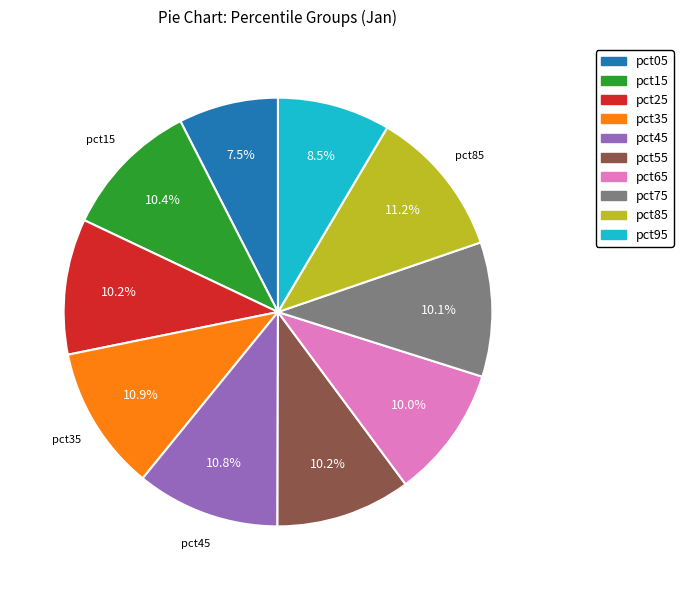

To the nearest percent, what is the difference between the pct95 and pct25 slice percentages?

2%